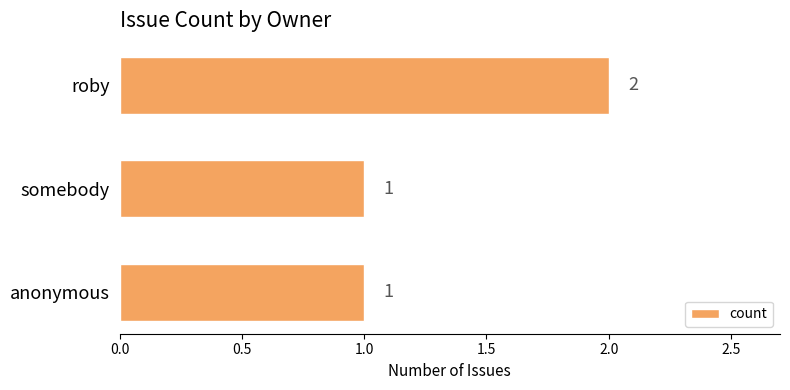

What position from the top is somebody?

2